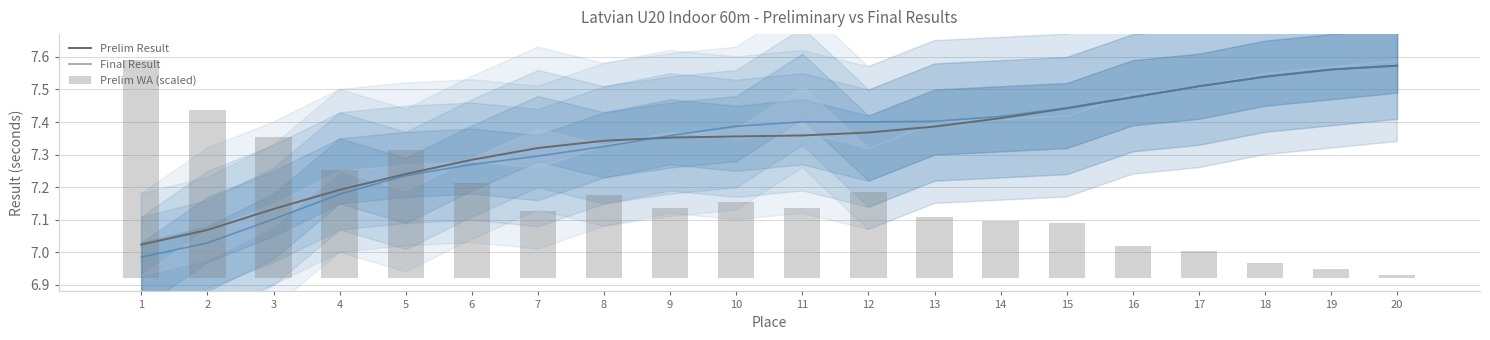

At which label is Final Result closest to 7?

1